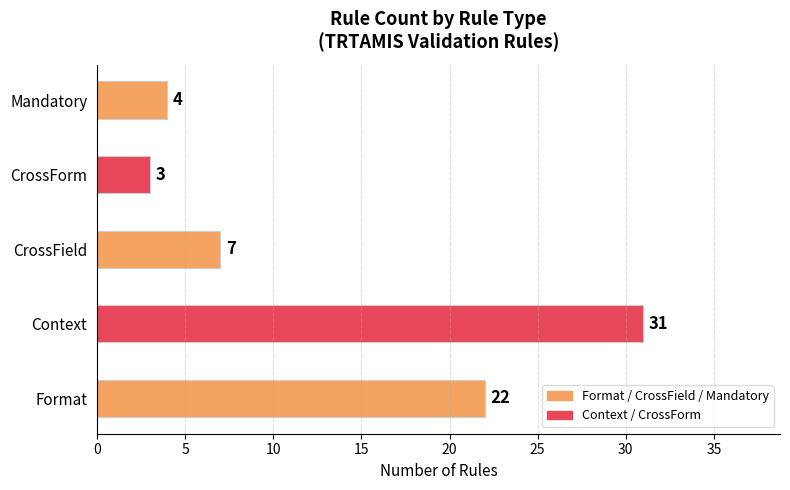

How many data points does each series have?

5